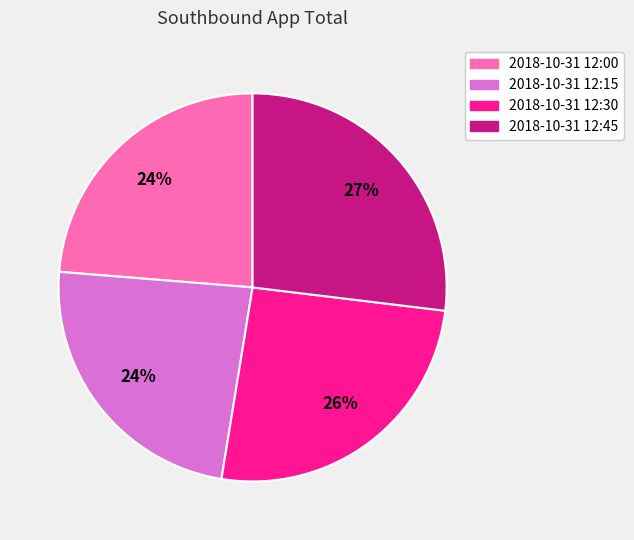

Count the number of slices in the pie.

4